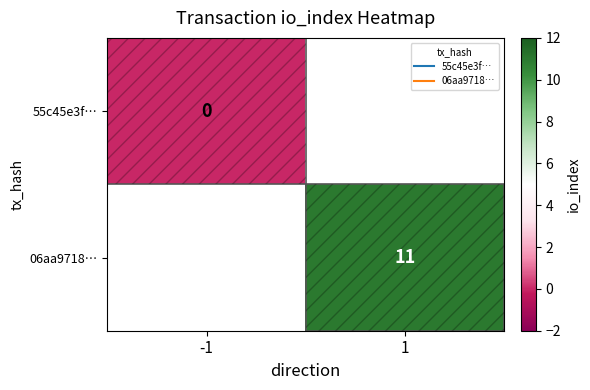

At which category does the chart reach its minimum across all series?

-1